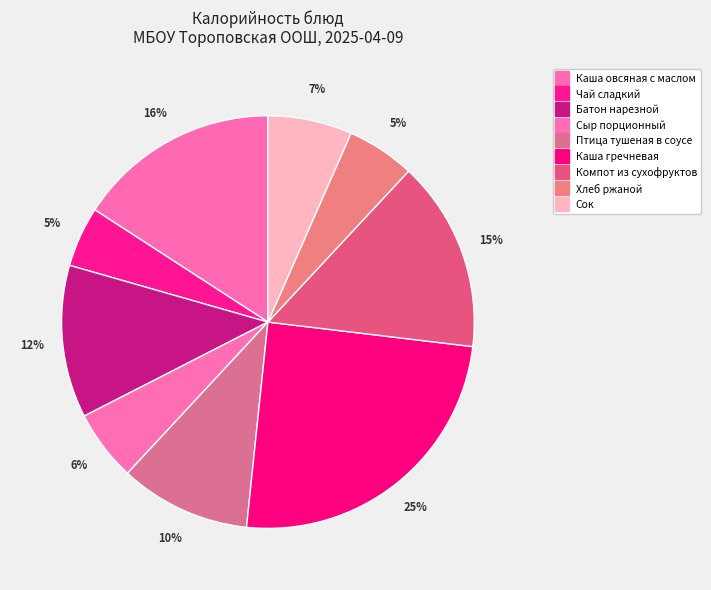

How many slices are in this pie chart?

9